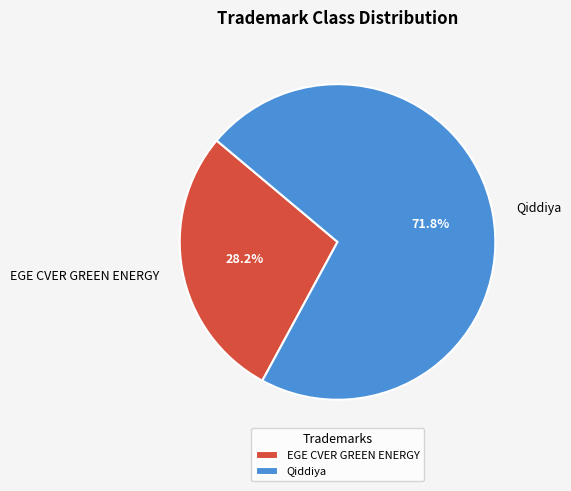

Rank the categories by value from lowest to highest.

EGE CVER GREEN ENERGY, Qiddiya